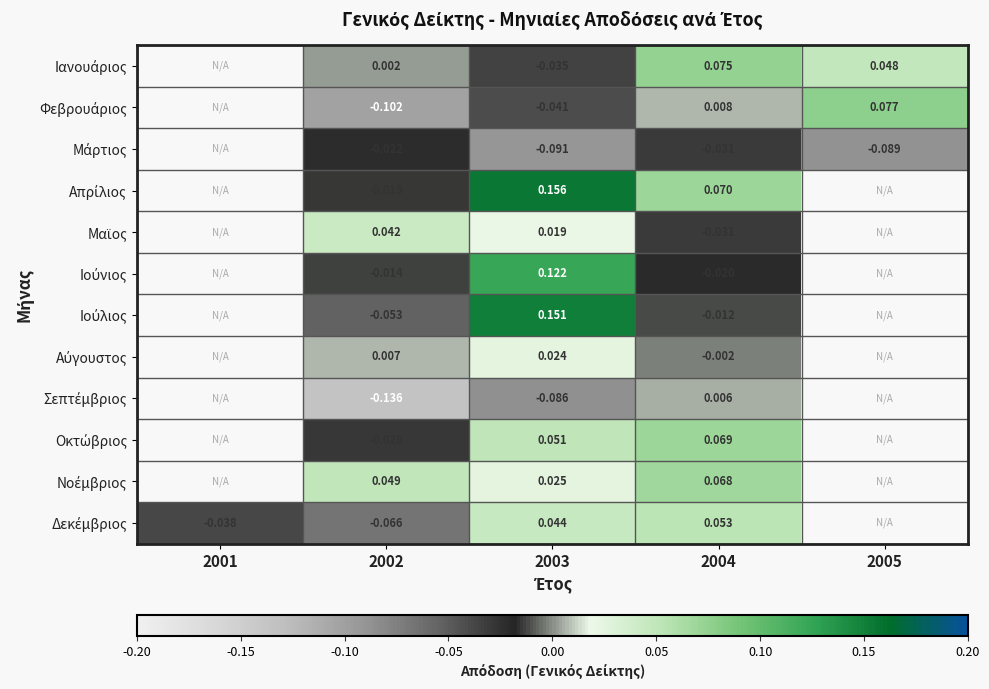

What is the smallest value displayed?

-0.1